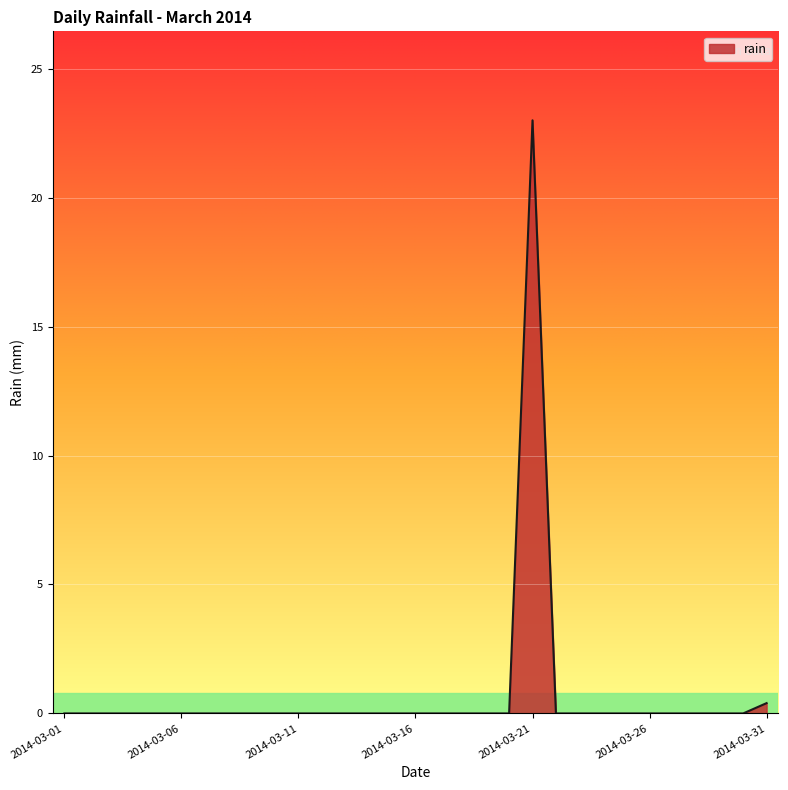

How many series are shown in this chart?

1